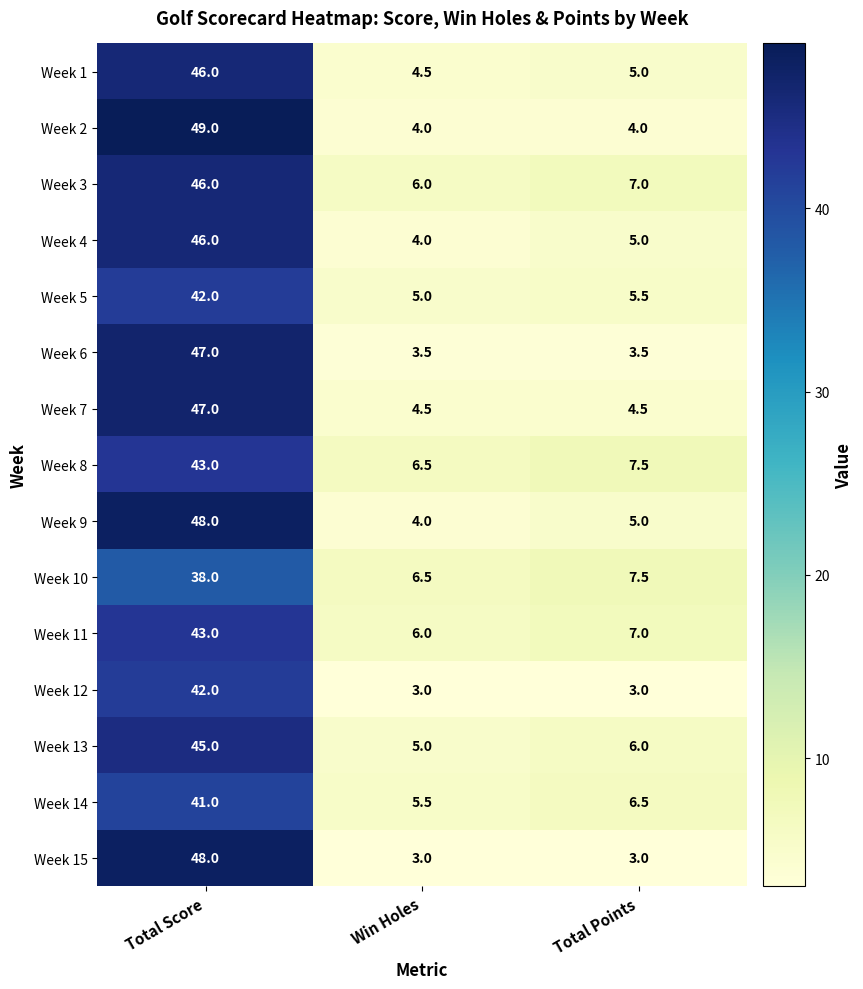

The Week 15 series shows 67.0 at Total Score. True or false?

False